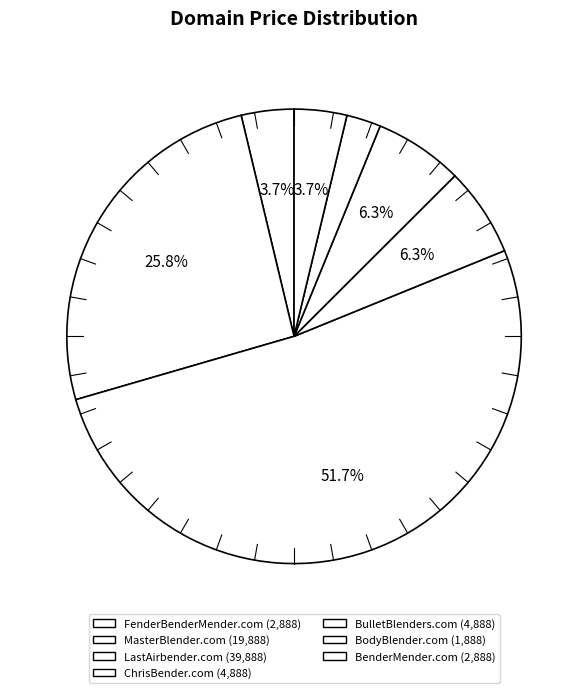

What percentage is the MasterBlender.com slice, to the nearest percent?

26%